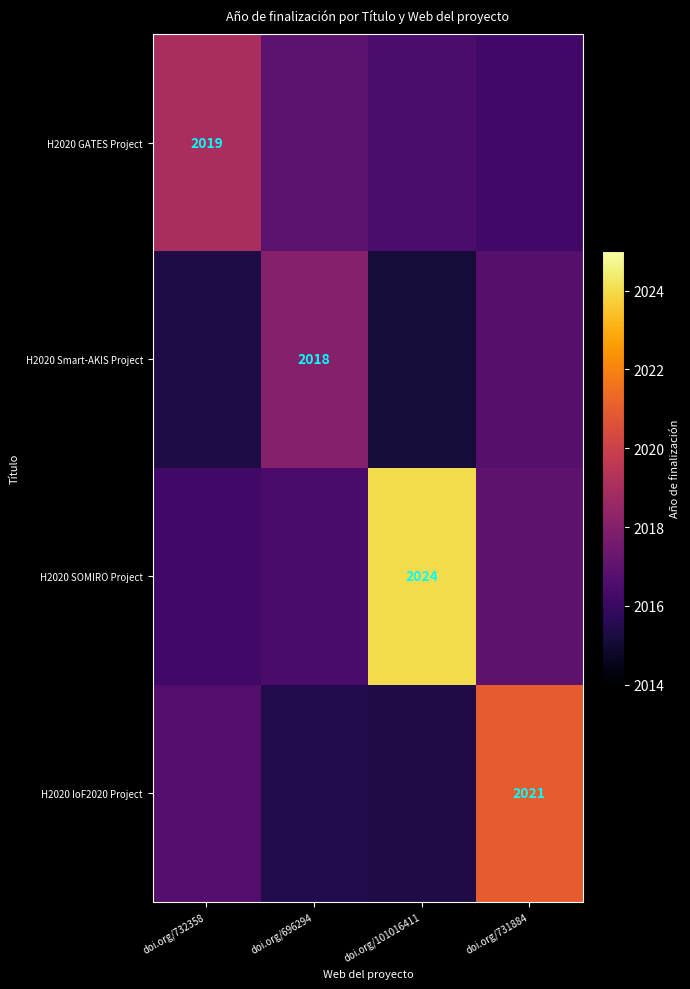

Is the value of H2020 SOMIRO Project at doi.org/732358 greater than the value of H2020 Smart-AKIS Project at doi.org/101016411?

Yes